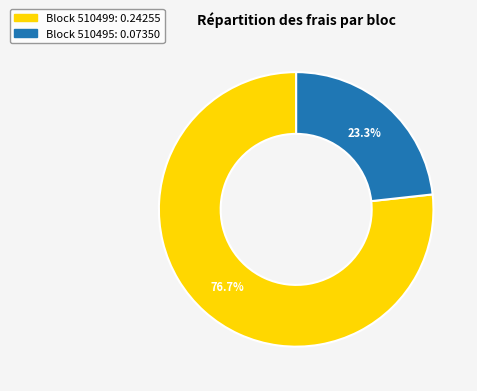

Which category has the smallest portion of the pie?

510495